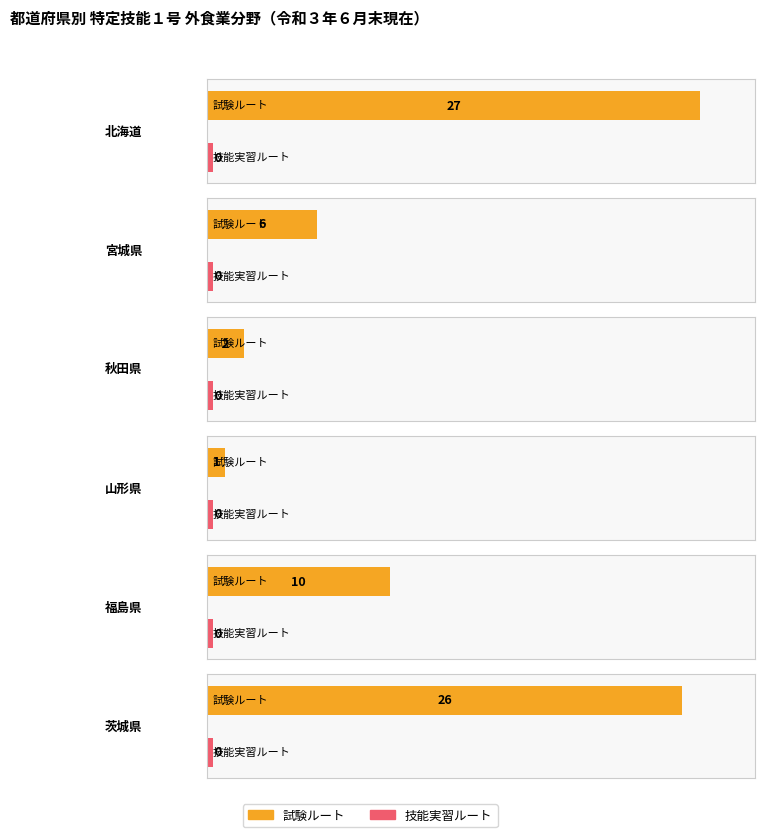

What position from the left is 茨城県?

6